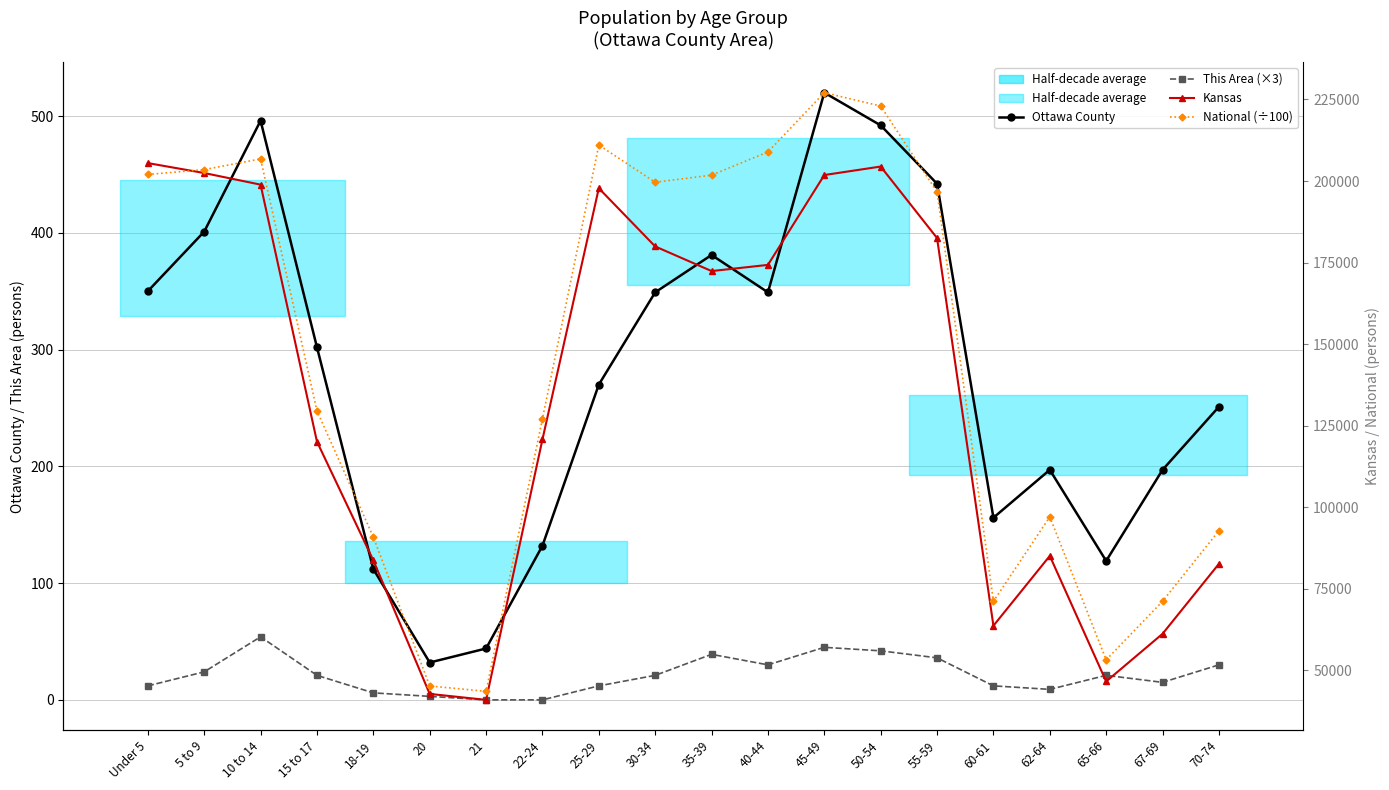

Rank the categories by Kansas value from lowest to highest.

21, 20, 65-66, 67-69, 60-61, 70-74, 18-19, 62-64, 15 to 17, 22-24, 35-39, 40-44, 30-34, 55-59, 25-29, 10 to 14, 45-49, 5 to 9, 50-54, Under 5